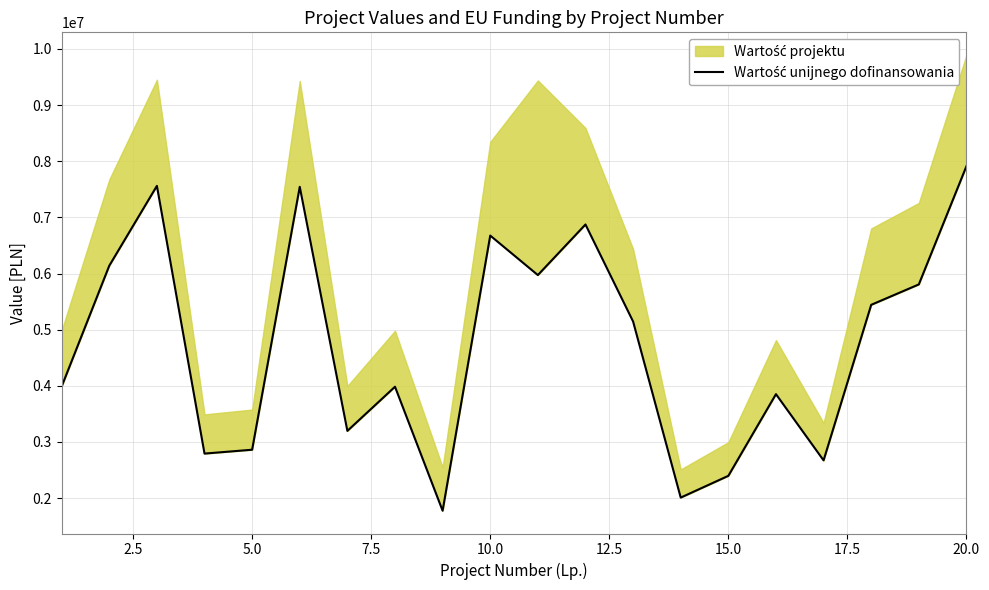

What is the ratio of the value at 0.0 to the value at 14?

1.7